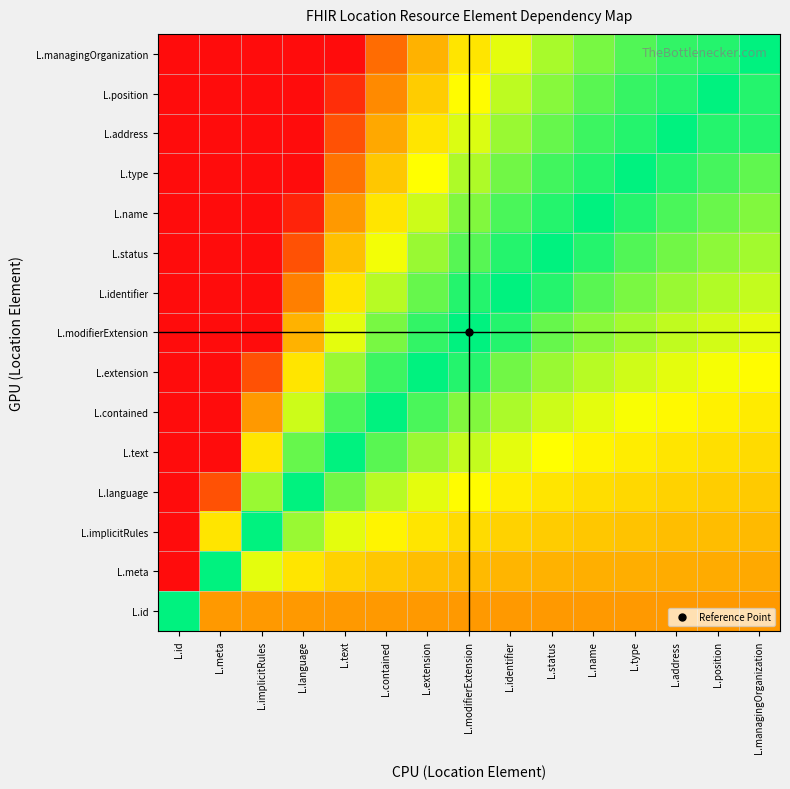

Which series changed the most between L.status and L.name?

L.identifier